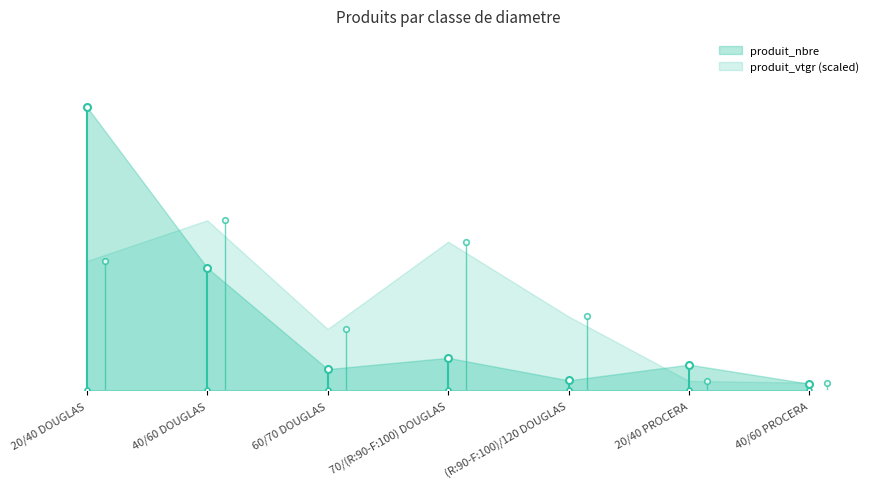

Is the value of produit_vtgr at 40/60 PROCERA greater than the value of produit_nbre at 70/(R:90-F:100) DOUGLAS?

No